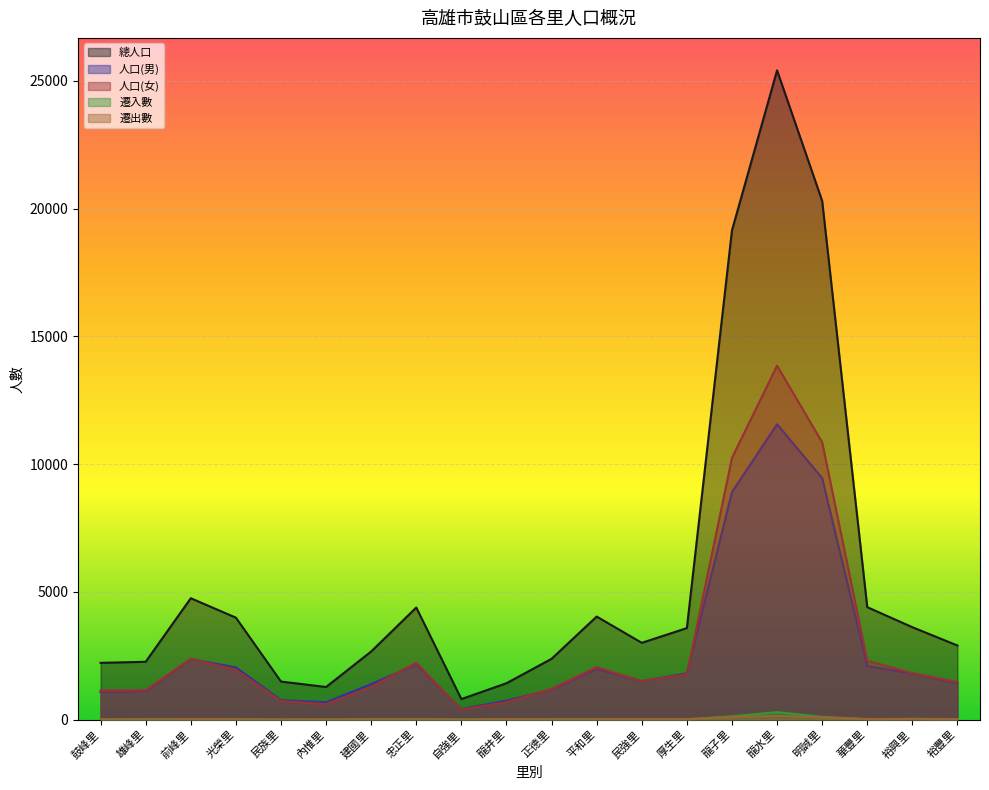

Count the number of data series in this chart.

5